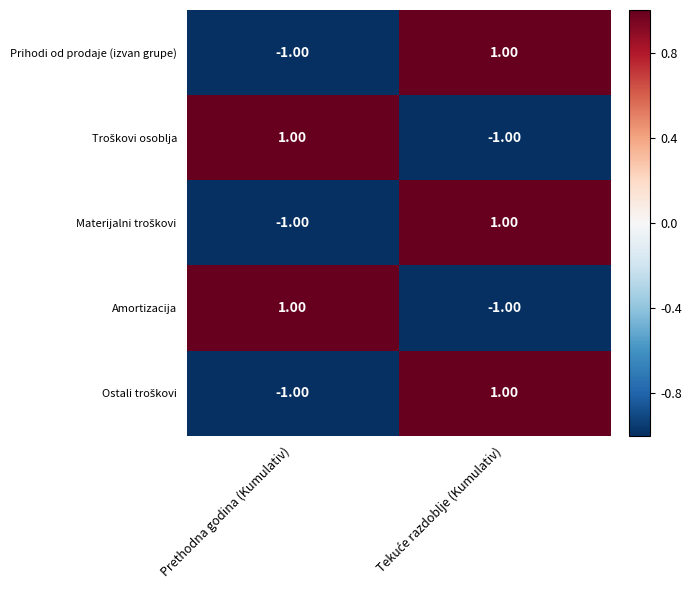

Where is Prihodi od prodaje (izvan grupe) nearest to the value 0?

Prethodna godina (Kumulativ)